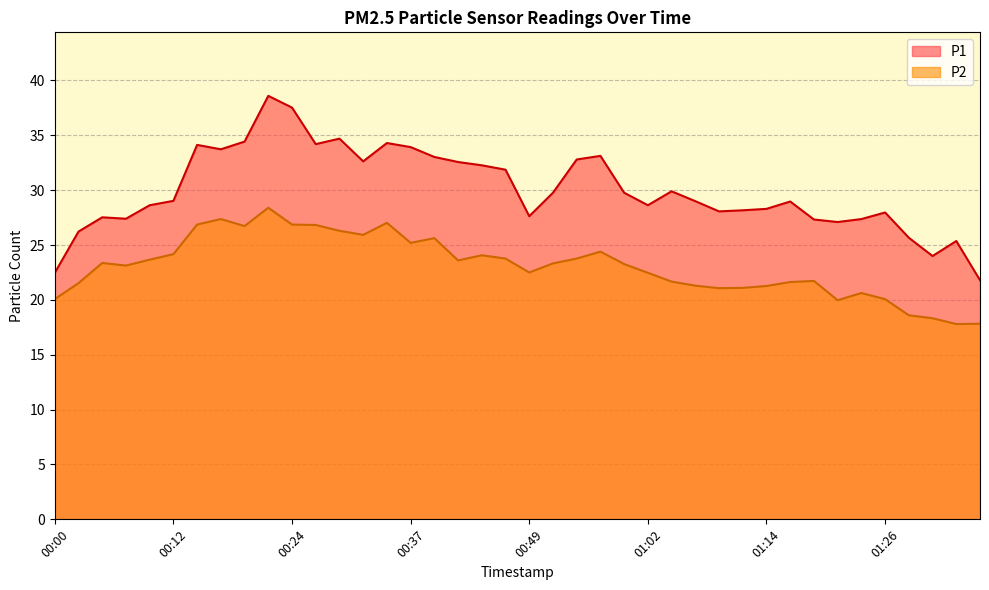

What is the spread (max minus min) of values at 00:00?

2.4